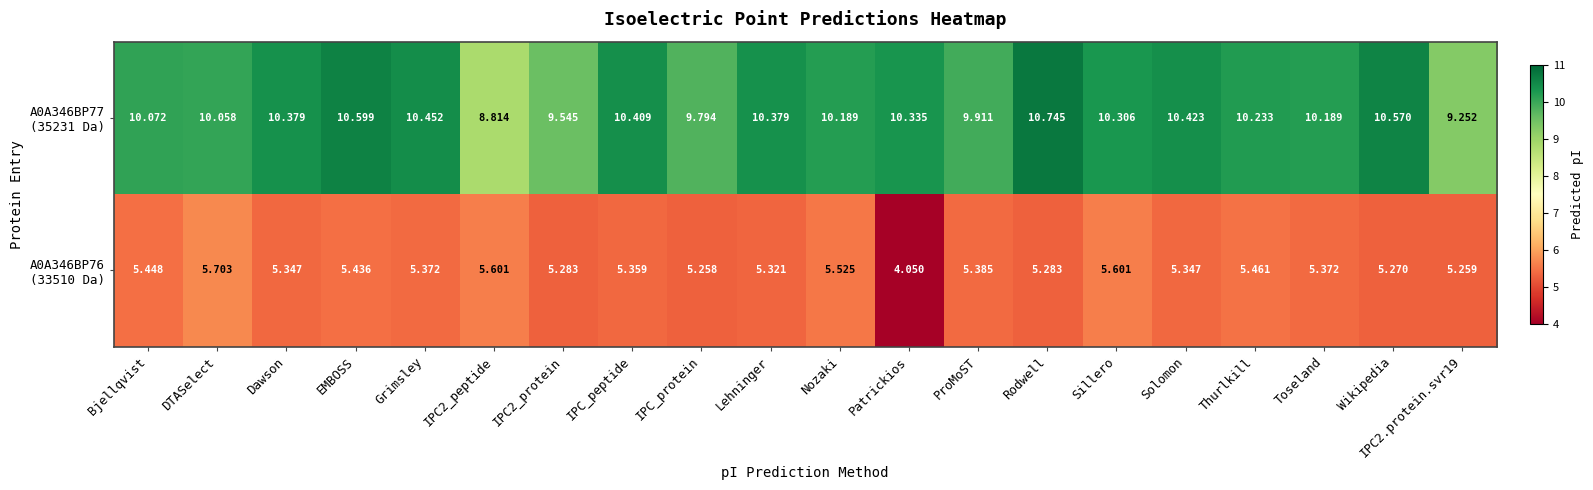

At which category does the chart reach its minimum across all series?

Patrickios